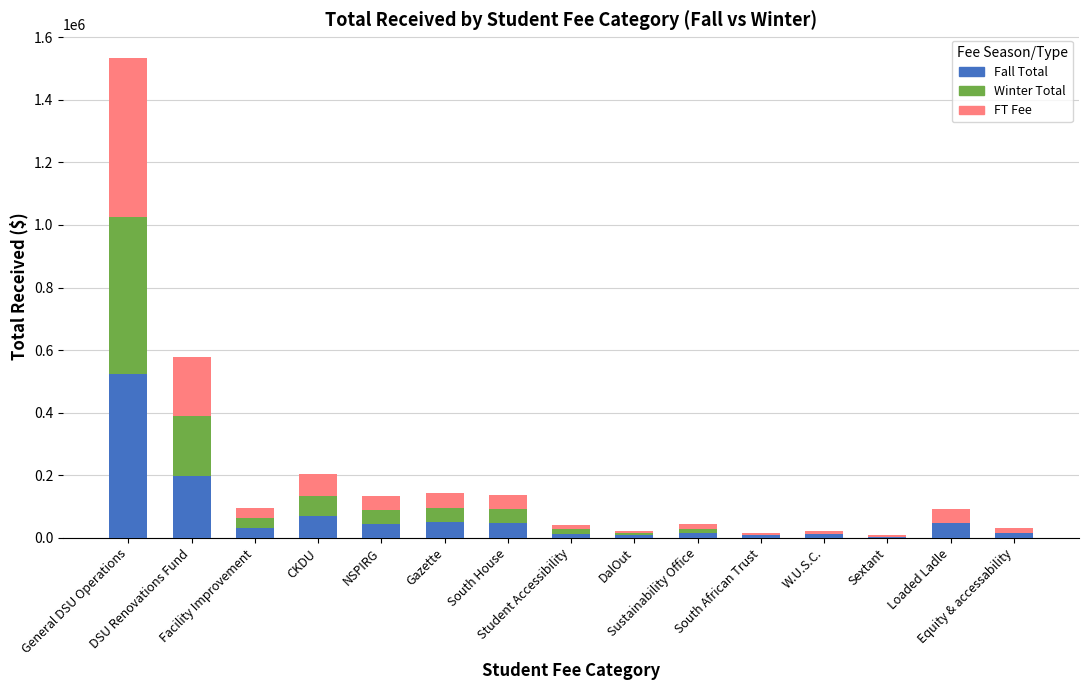

What is the sum of all Fall Total values?

1090300.7